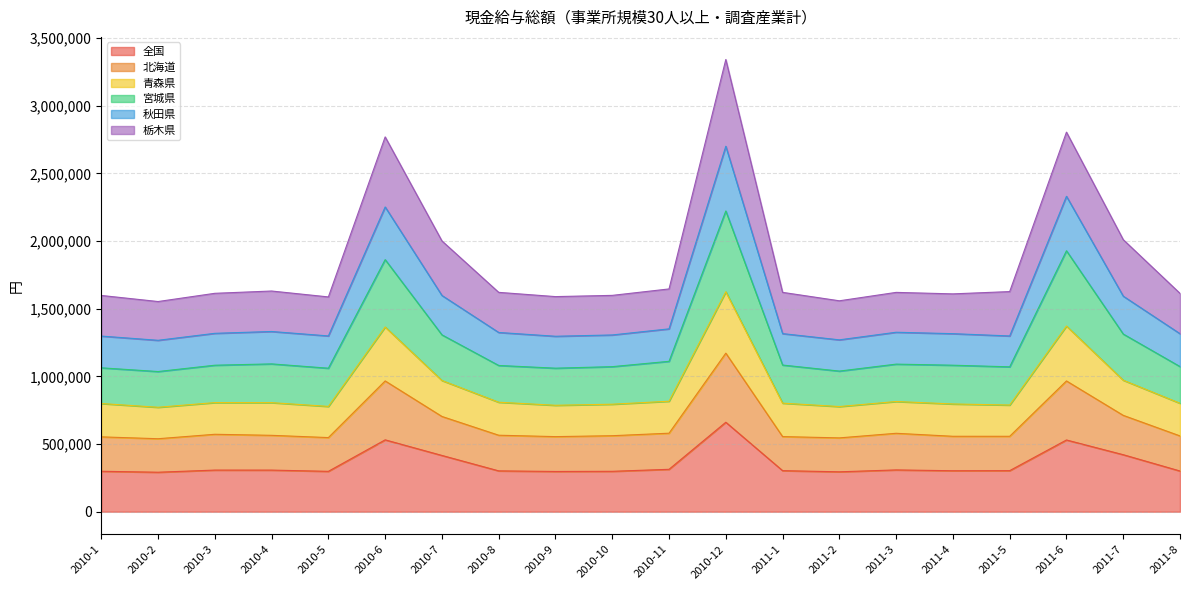

How many lines are shown in the chart?

6